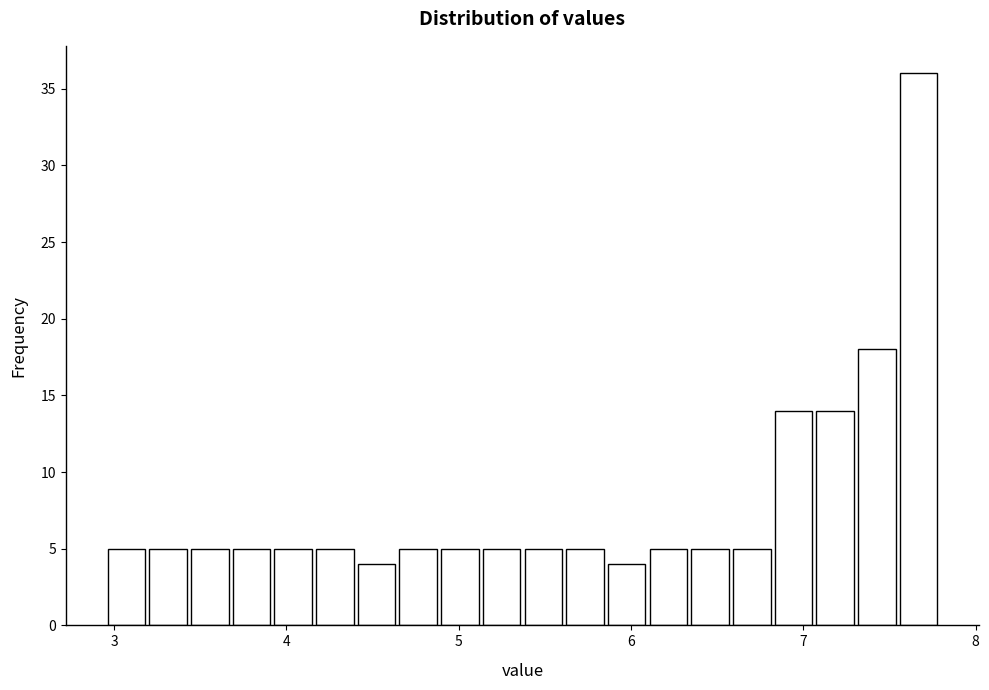

Read against the x-axis, roughly where is the centre of the tallest bar?

7.7